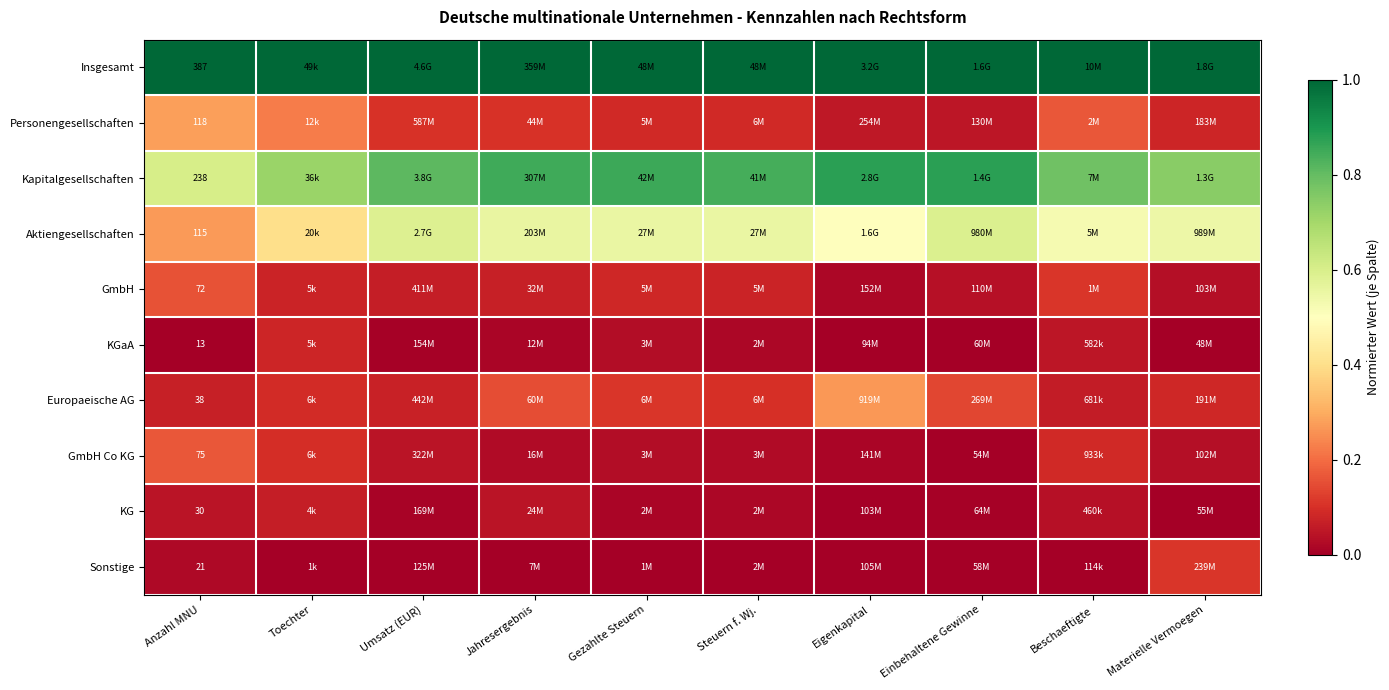

How many Personengesellschaften values are between 0 and 1?

10